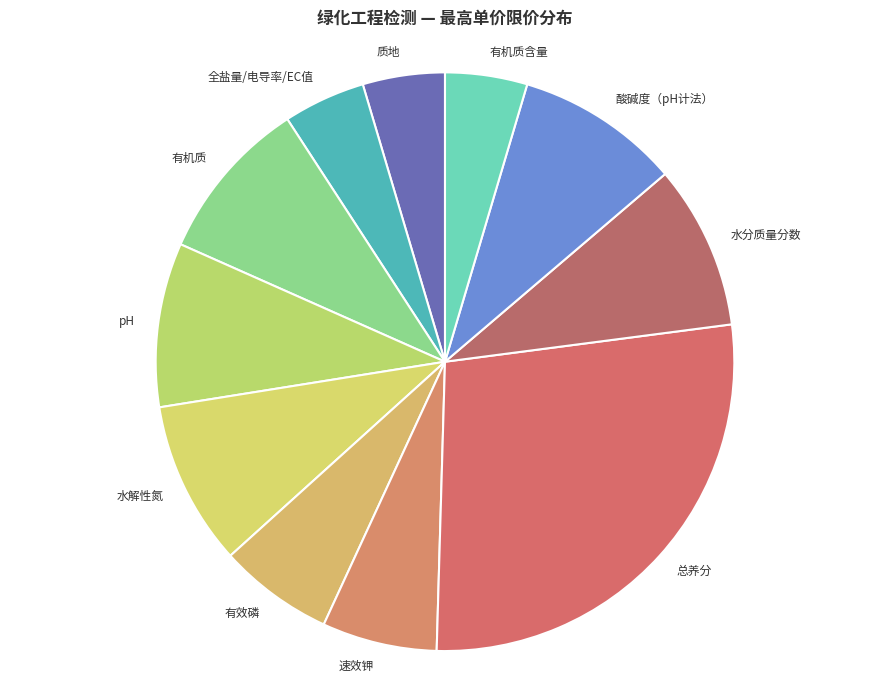

Do 质地 and pH together represent more than half of the pie?

No